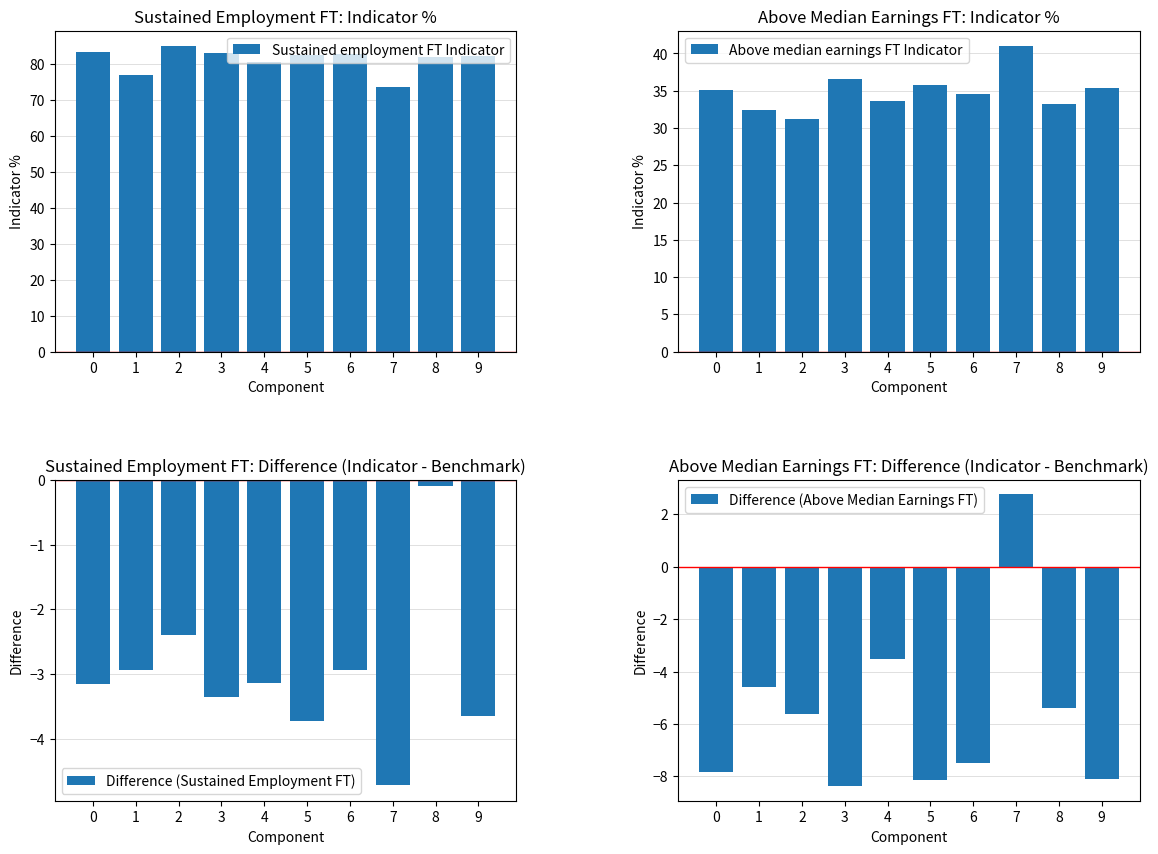

How many series are shown in this chart?

4